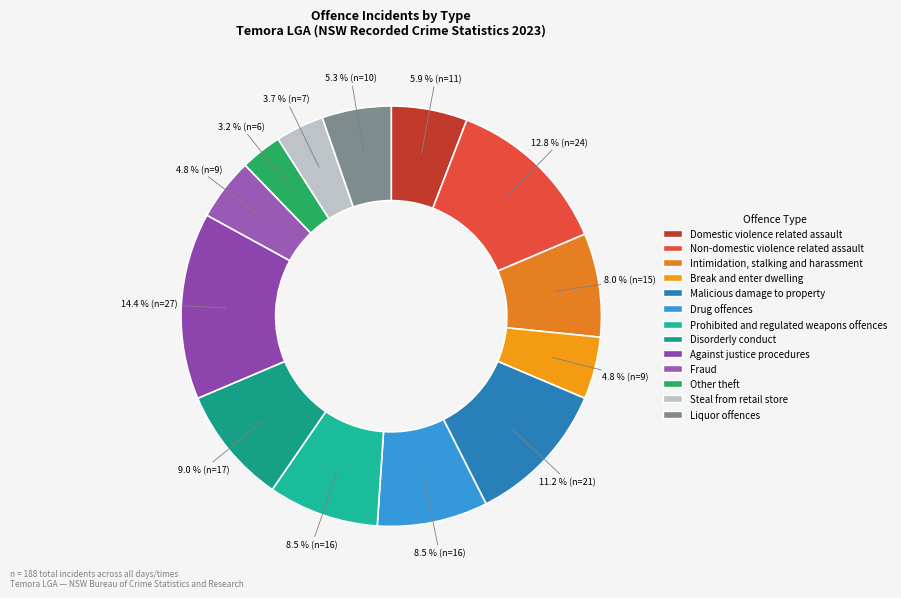

To the nearest percent, what is the difference between the Prohibited and regulated weapons offences and Against justice procedures slice percentages?

6%